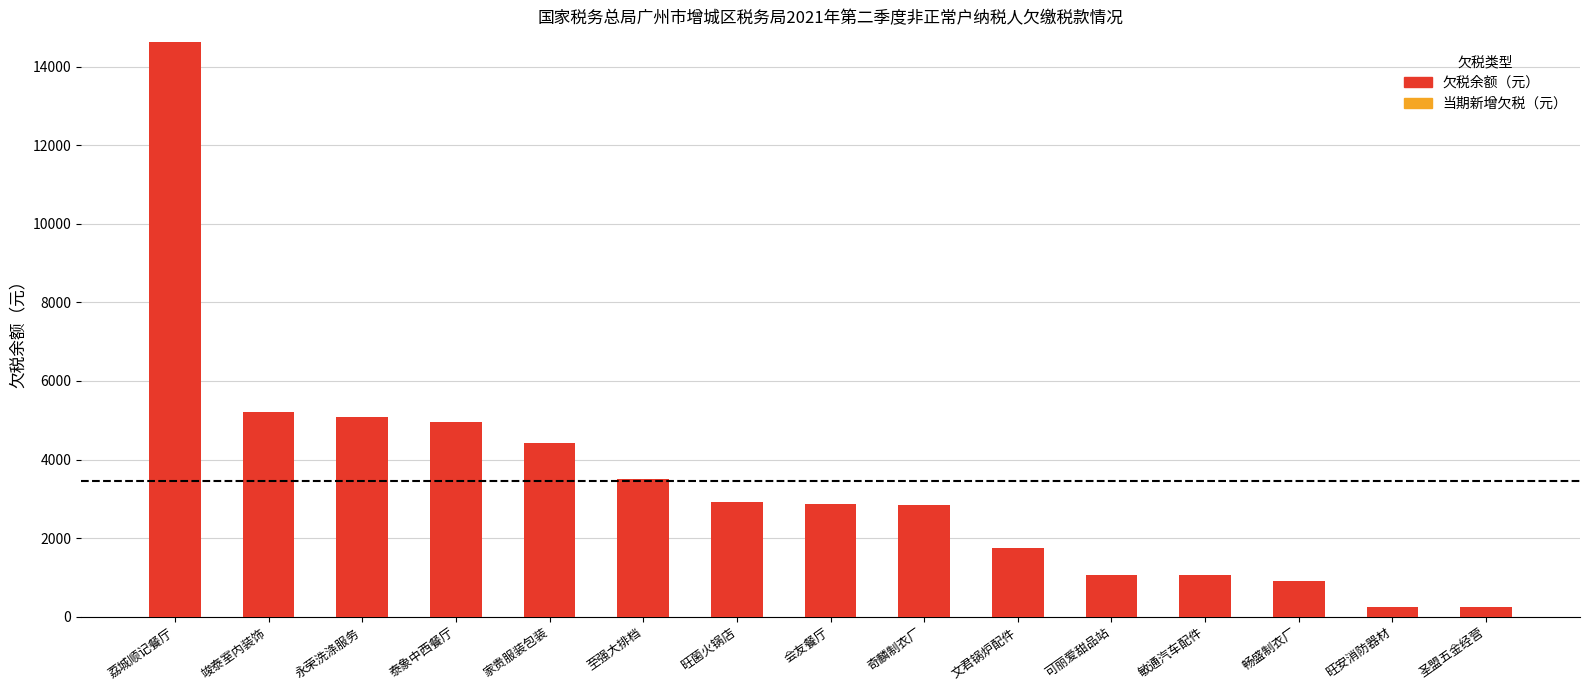

What is the difference between the second highest and second lowest values?

4966.1